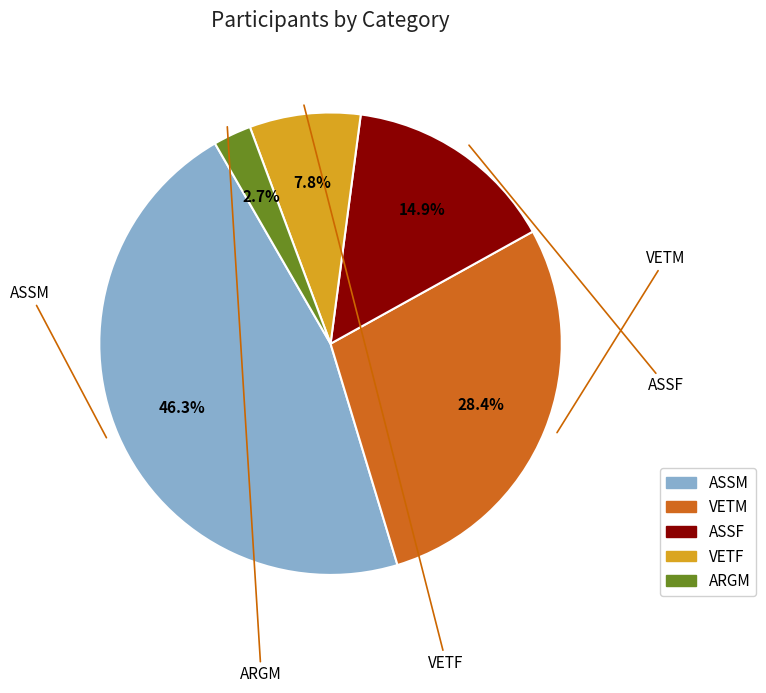

How many slices are in this pie chart?

5